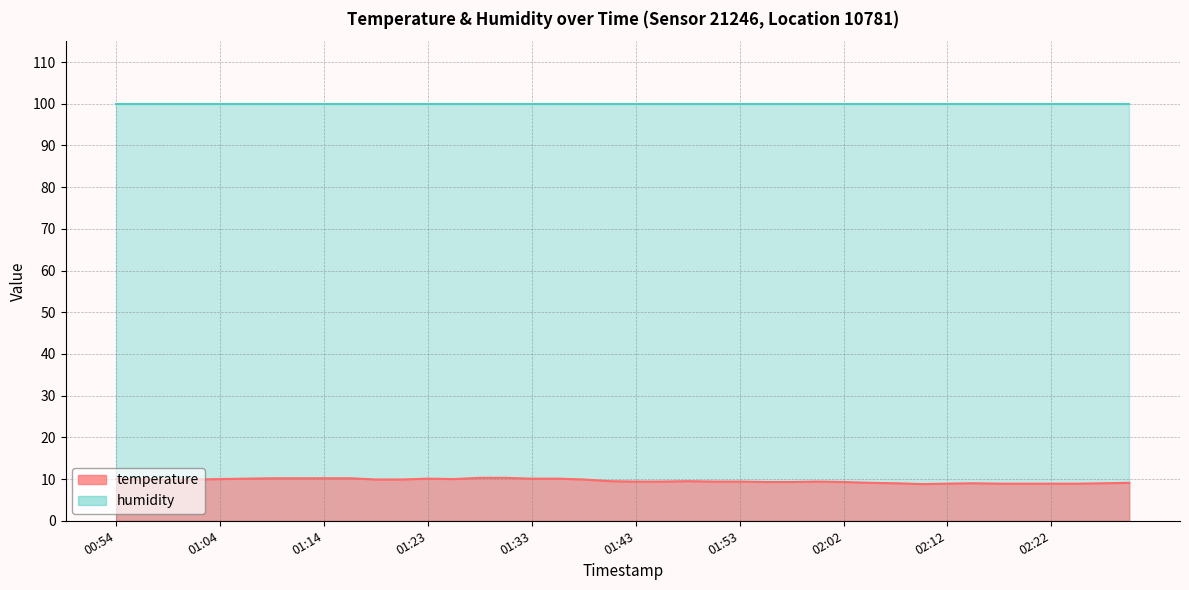

What is the change in value from 00:59 to 02:07?

-0.8